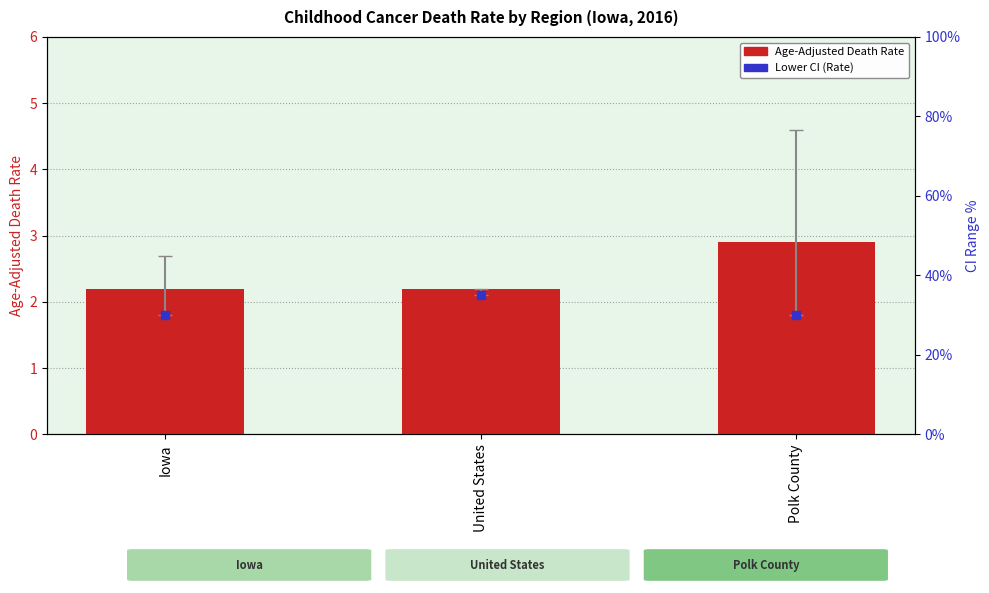

Which series contains the highest Y value?

Age-Adjusted Death Rate